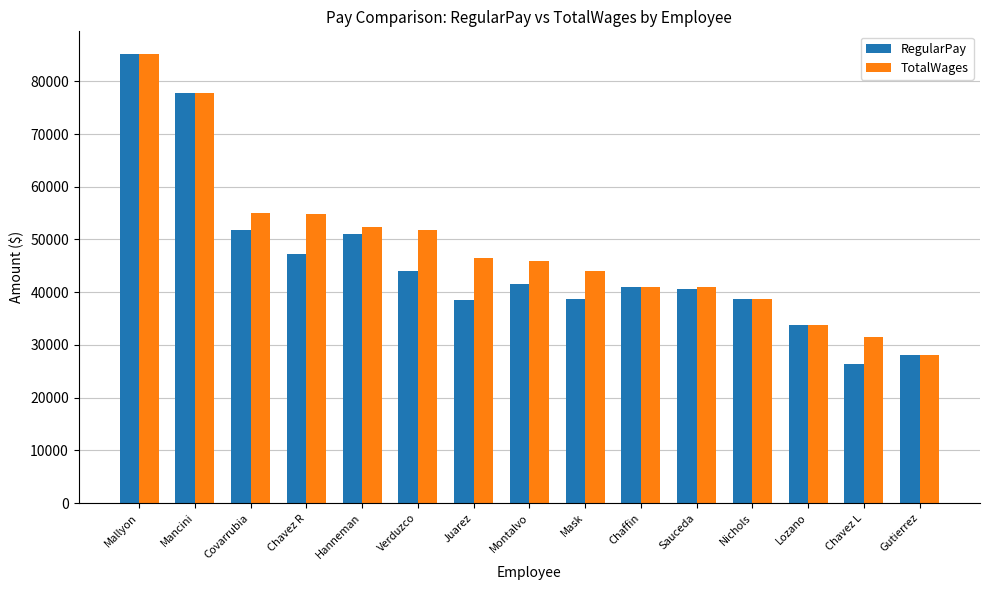

What is the minimum value shown in the chart?

26353